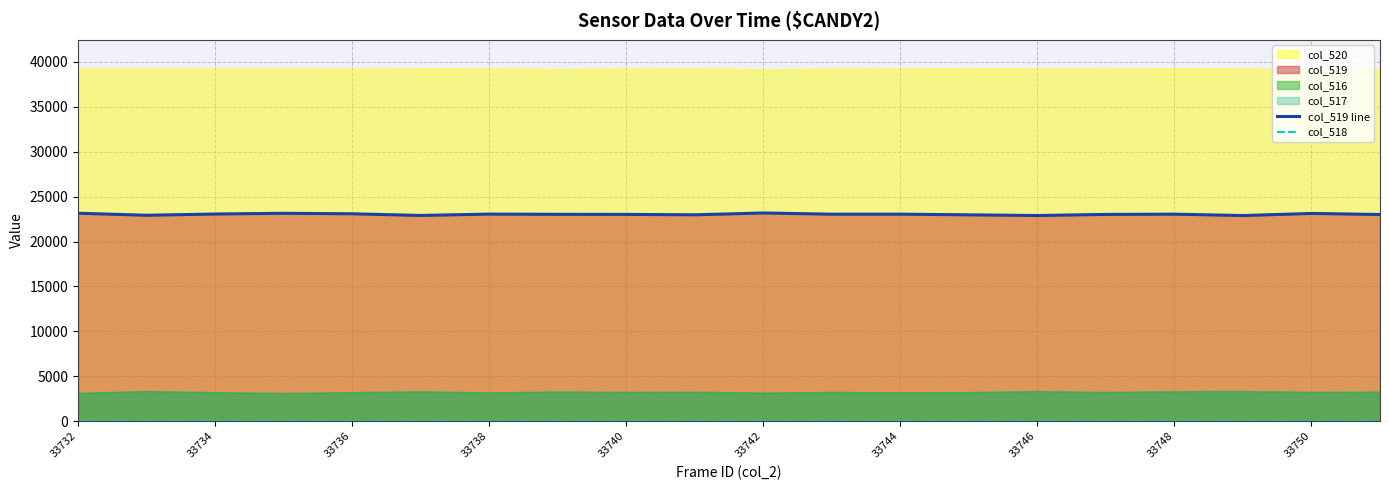

True or false: col_518 and col_519 line intersect in this chart.

False